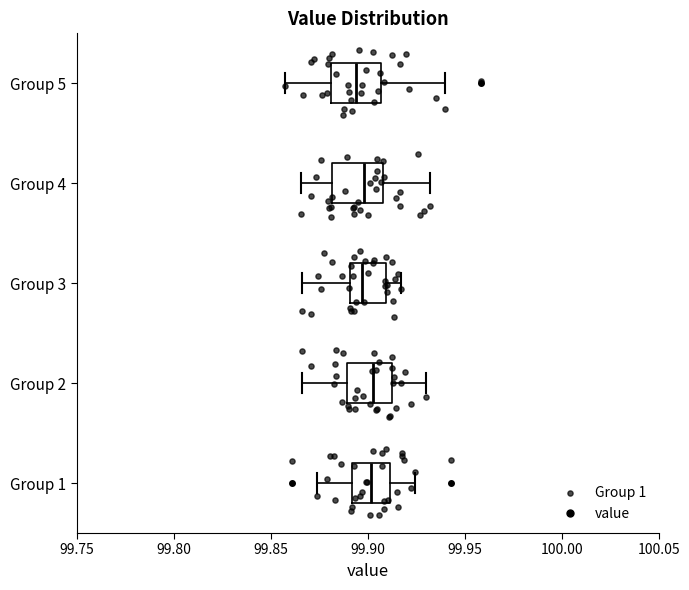

Reading bottom to top, read every box against the x-axis: the position of its median line, the range the box covers, and the ends of its whiskers. The values are not printed on the chart, so give them approximately, as read against the axis.

Group 1: median 99.900, box 99.890 to 99.910, whiskers 99.875 to 99.925
Group 2: median 99.905, box 99.890 to 99.910, whiskers 99.865 to 99.930
Group 3: median 99.895, box 99.890 to 99.910, whiskers 99.865 to 99.915
Group 4: median 99.900, box 99.880 to 99.910, whiskers 99.865 to 99.930
Group 5: median 99.895, box 99.880 to 99.905, whiskers 99.855 to 99.940